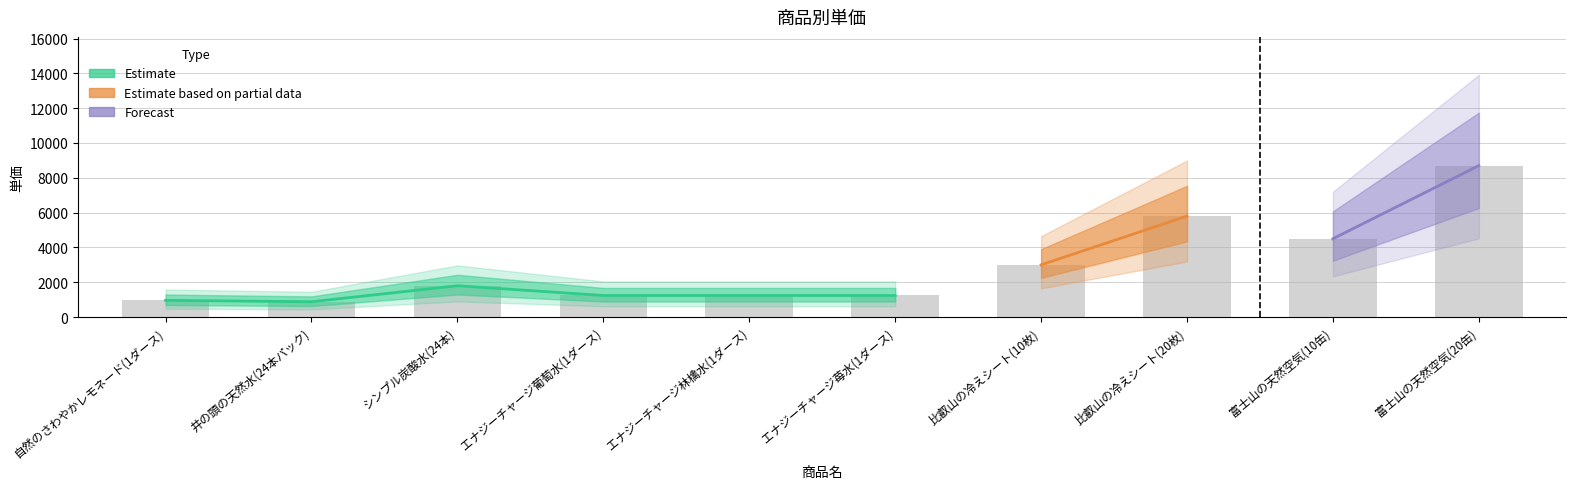

What is the average value?

2936